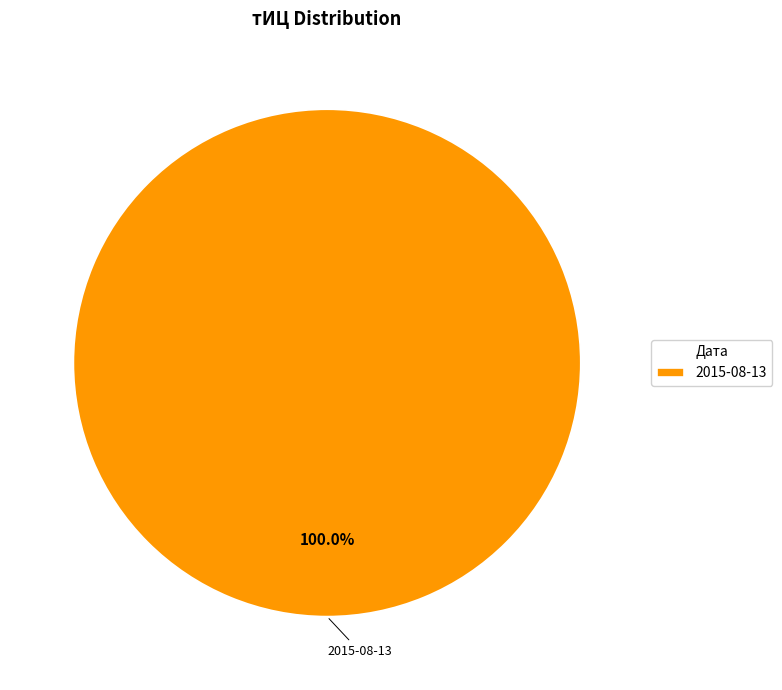

Rank the categories by value from highest to lowest.

2015-08-13